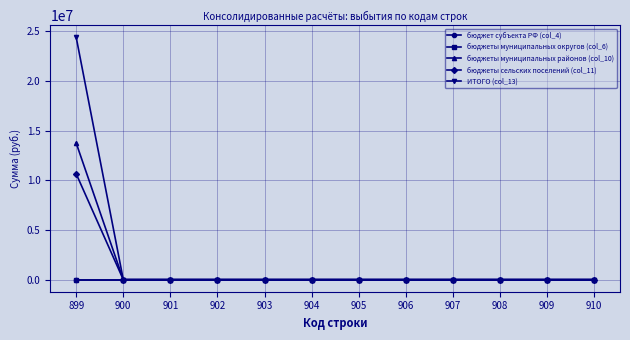

Is this an area chart (filled region under the line)?

No